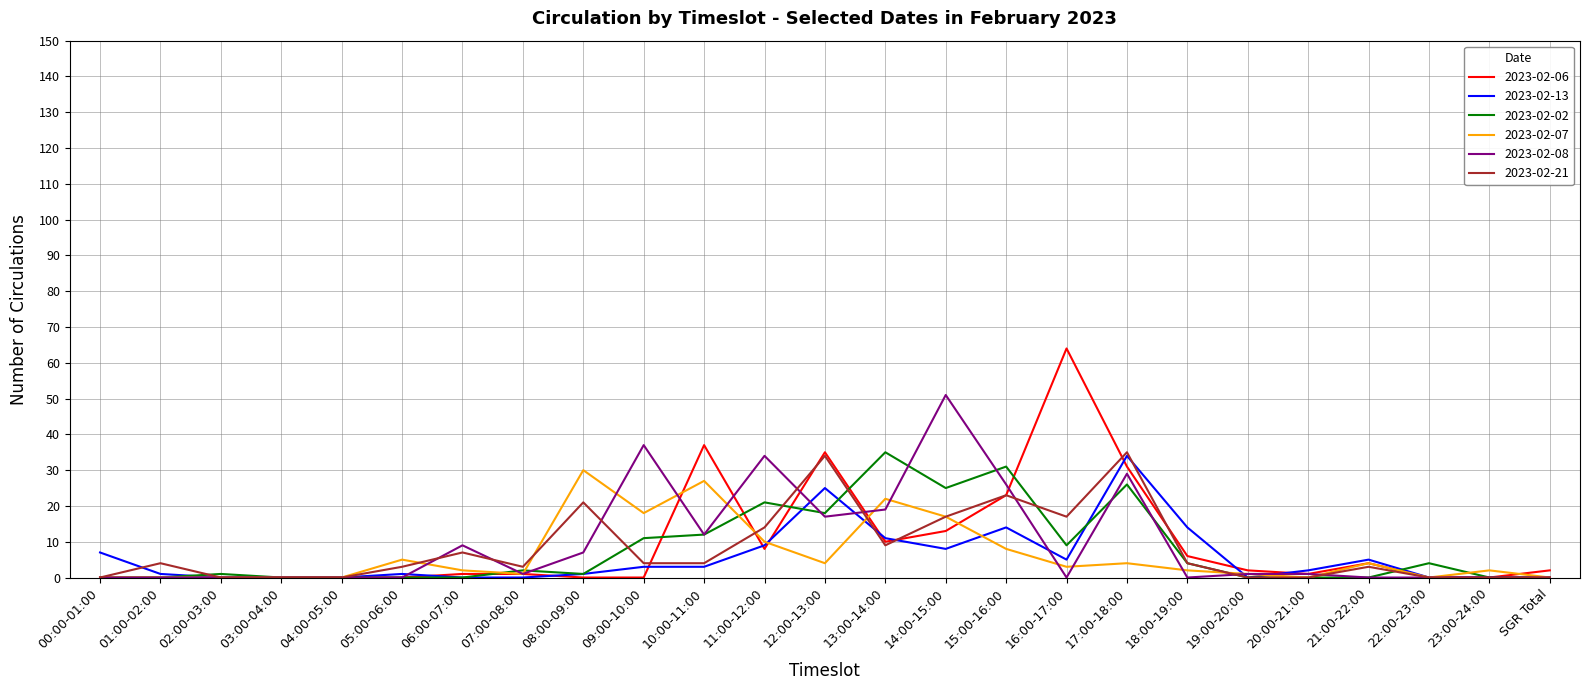

Where does the 2023-02-08 series first go above 1?

06:00-07:00